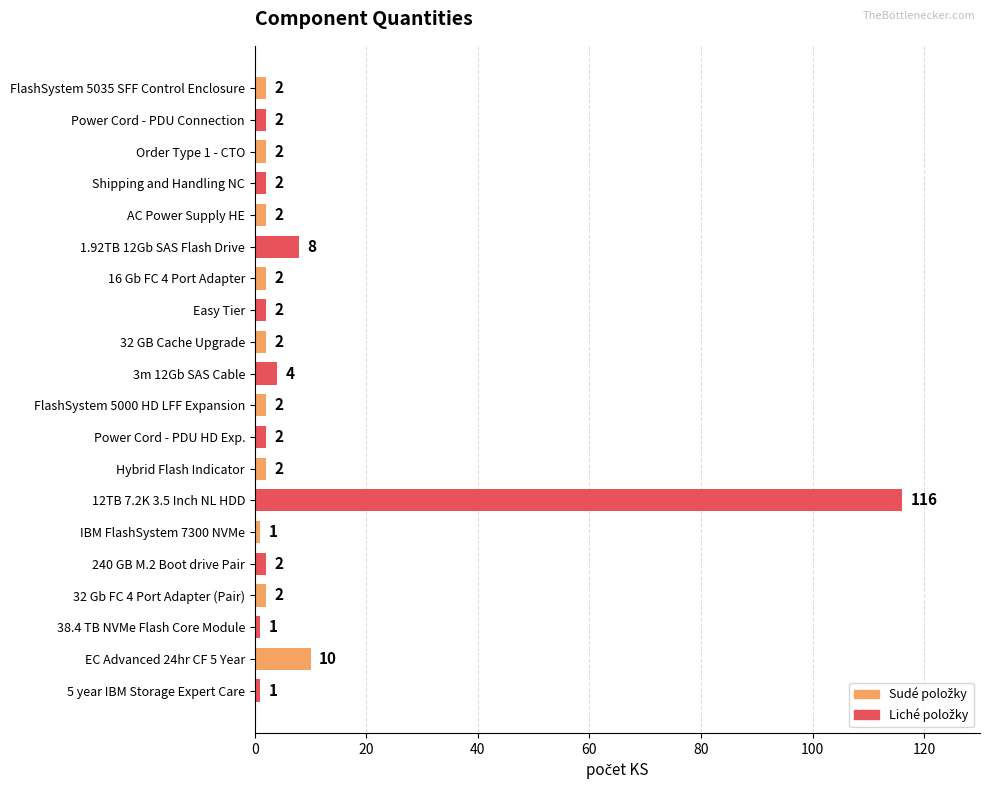

How many bars are there in total?

20